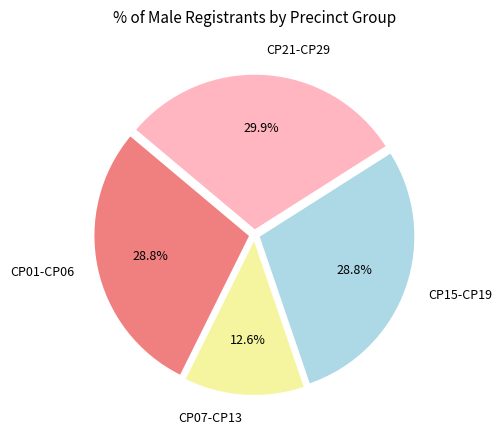

Which category has the biggest portion of the pie?

CP21-CP29